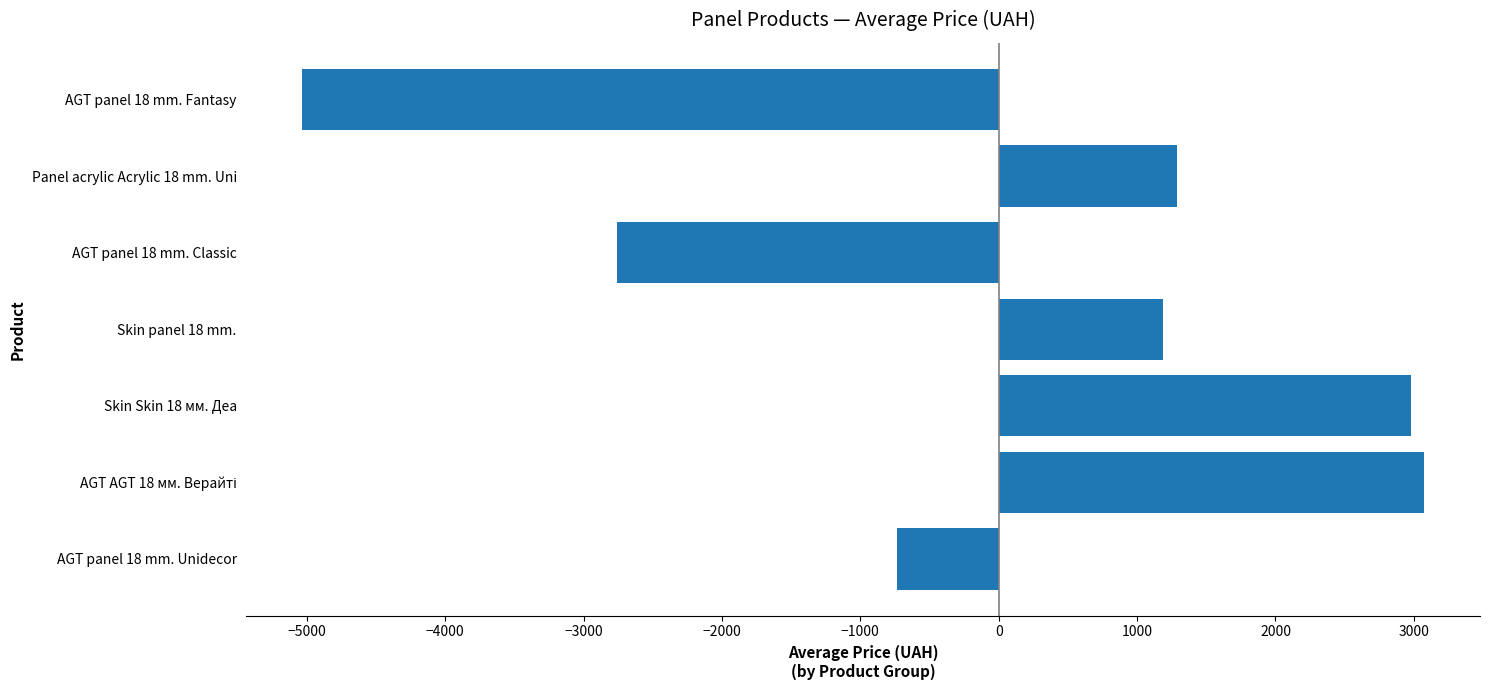

Does the chart contain any negative values?

Yes